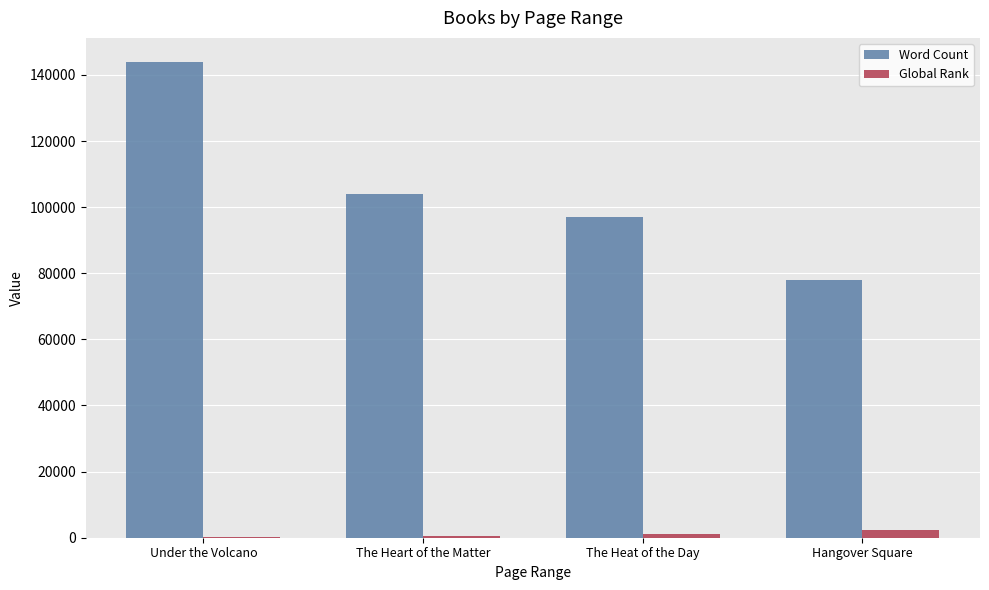

Are the bars horizontal?

No